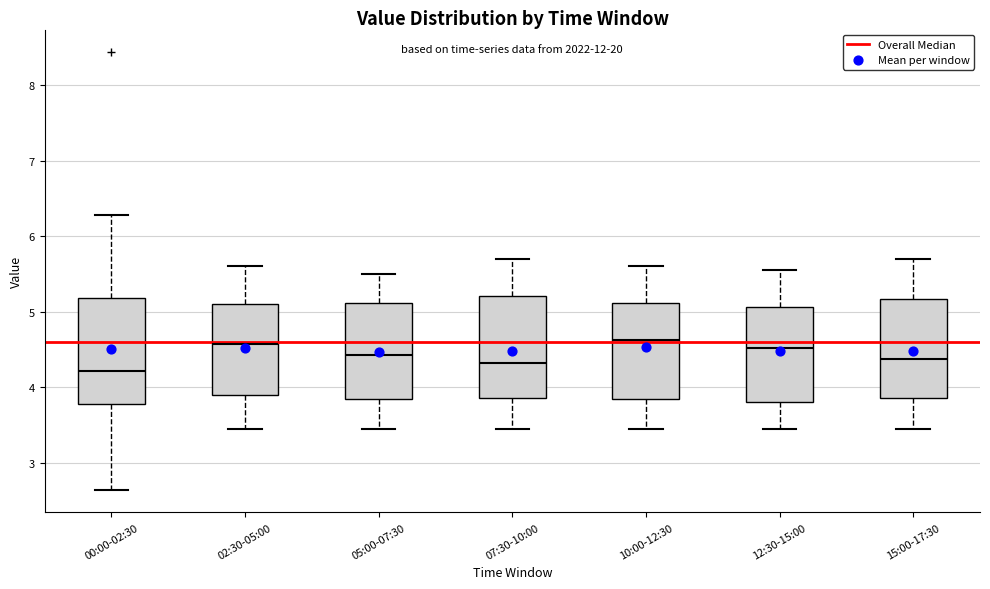

Reading left to right, read every box against the y-axis: the position of its median line, the range the box covers, and the ends of its whiskers. The values are not printed on the chart, so give them approximately, as read against the axis.

00:00-02:30: median 4.2, box 3.8 to 5.2, whiskers 2.6 to 6.3
02:30-05:00: median 4.6, box 3.9 to 5.1, whiskers 3.5 to 5.6
05:00-07:30: median 4.4, box 3.8 to 5.1, whiskers 3.5 to 5.5
07:30-10:00: median 4.3, box 3.9 to 5.2, whiskers 3.5 to 5.7
10:00-12:30: median 4.6, box 3.8 to 5.1, whiskers 3.5 to 5.6
12:30-15:00: median 4.5, box 3.8 to 5.1, whiskers 3.5 to 5.6
15:00-17:30: median 4.4, box 3.9 to 5.2, whiskers 3.5 to 5.7